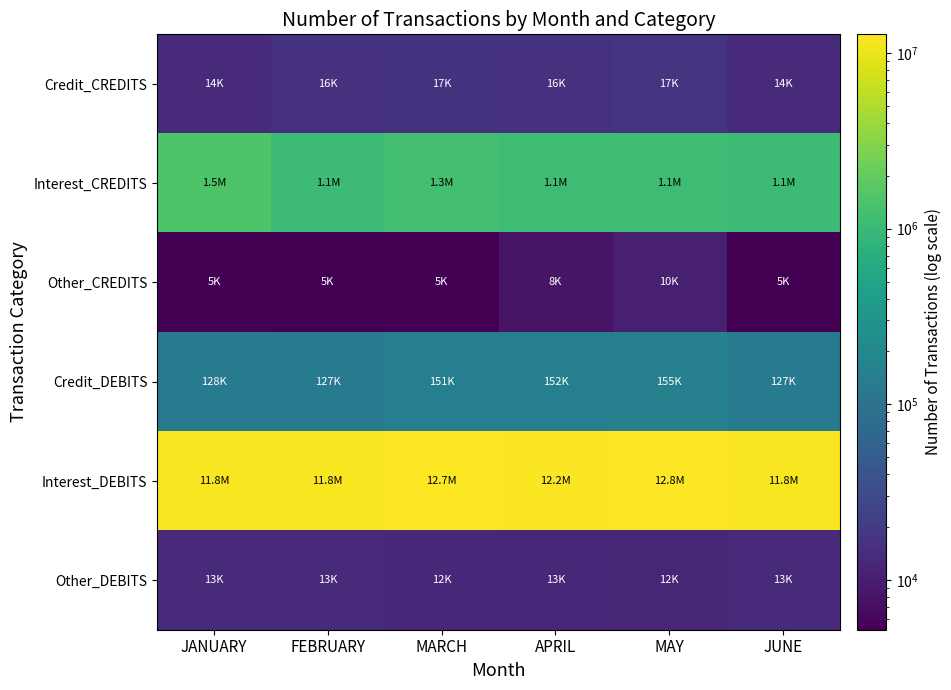

Rank the series by their maximum value, from lowest to highest.

Other_CREDITS, Other_DEBITS, Credit_CREDITS, Credit_DEBITS, Interest_CREDITS, Interest_DEBITS